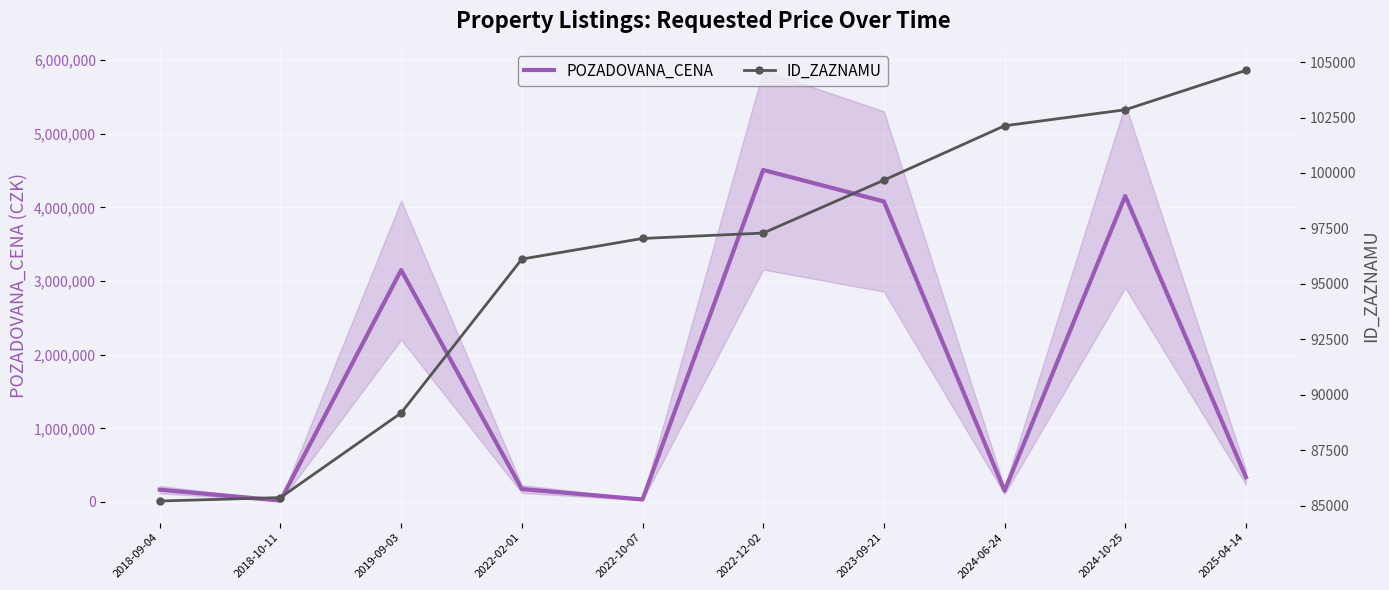

What is the total value across all series at 2018-10-11?

104109